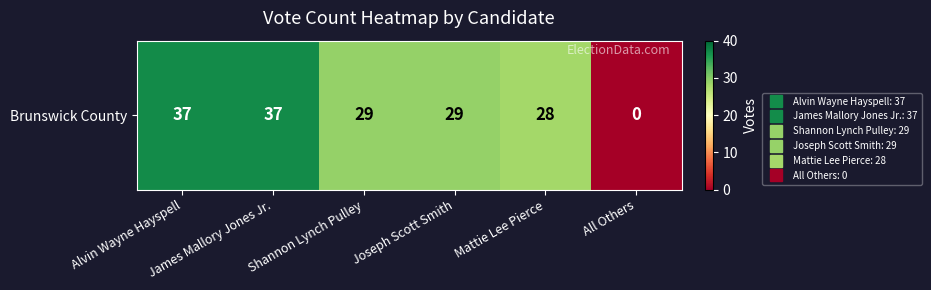

Rank the categories by value from highest to lowest.

Alvin Wayne Hayspell, James Mallory Jones Jr., Shannon Lynch Pulley, Joseph Scott Smith, Mattie Lee Pierce, All Others